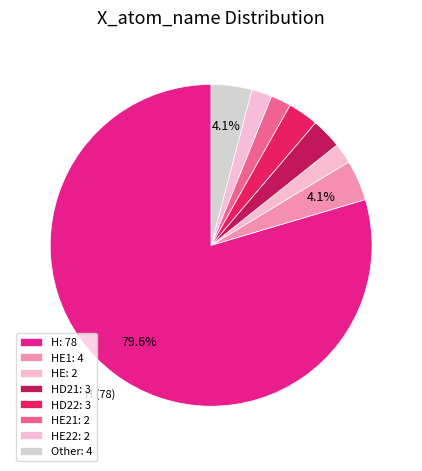

Is there any slice that represents more than half of the pie?

Yes